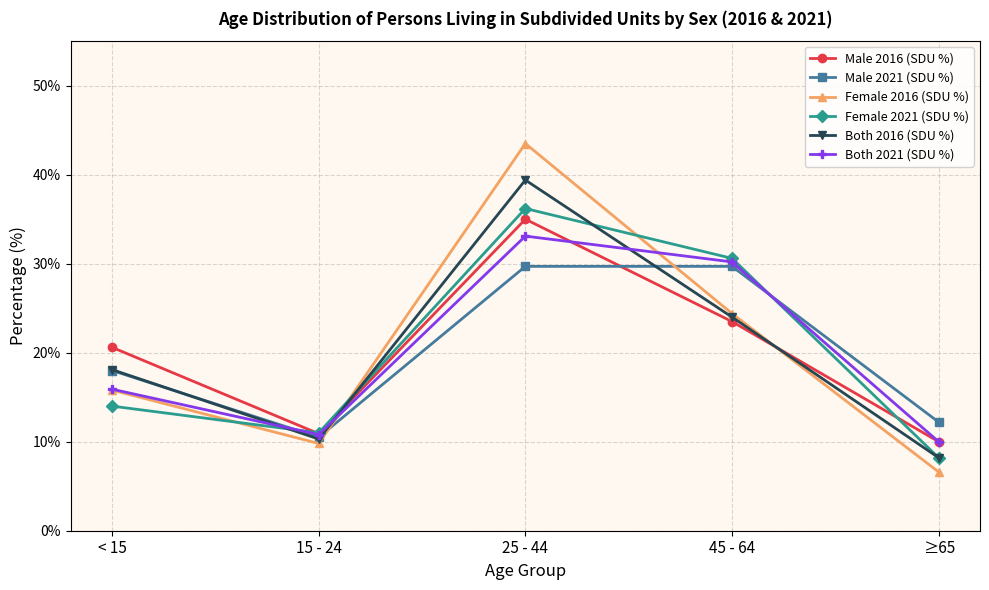

After their last crossing, which series has the higher values: Male 2021 (SDU %) or Female 2016 (SDU %)?

Male 2021 (SDU %)